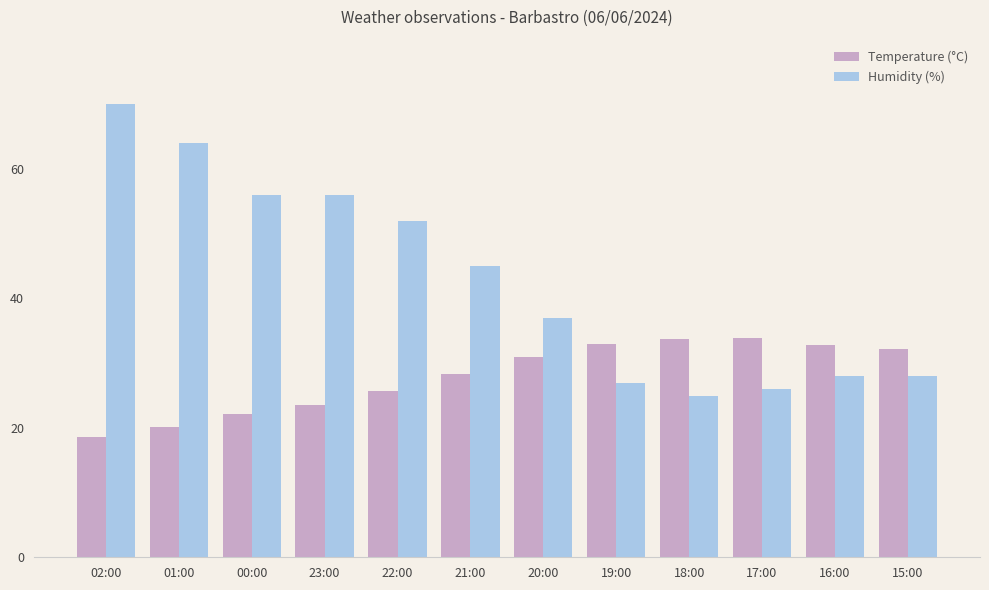

How many values in the Temperature (°C) series are below 30?

6